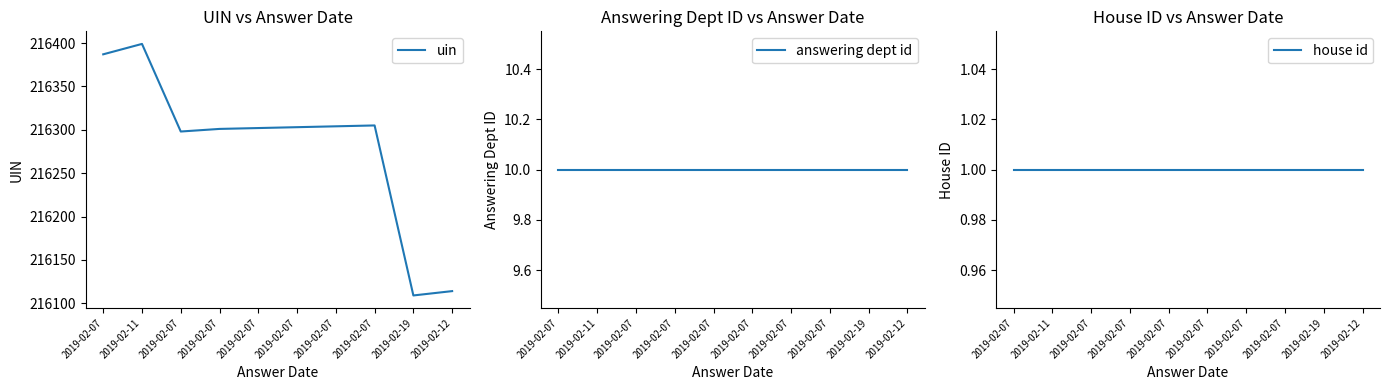

Reading left to right, transcribe all the data shown in this chart.

uin: 216387	216399	216298	216301	216302	216303	216304	216305	216109	216114
answering dept id: 10	10	10	10	10	10	10	10	10	10
house id: 1	1	1	1	1	1	1	1	1	1